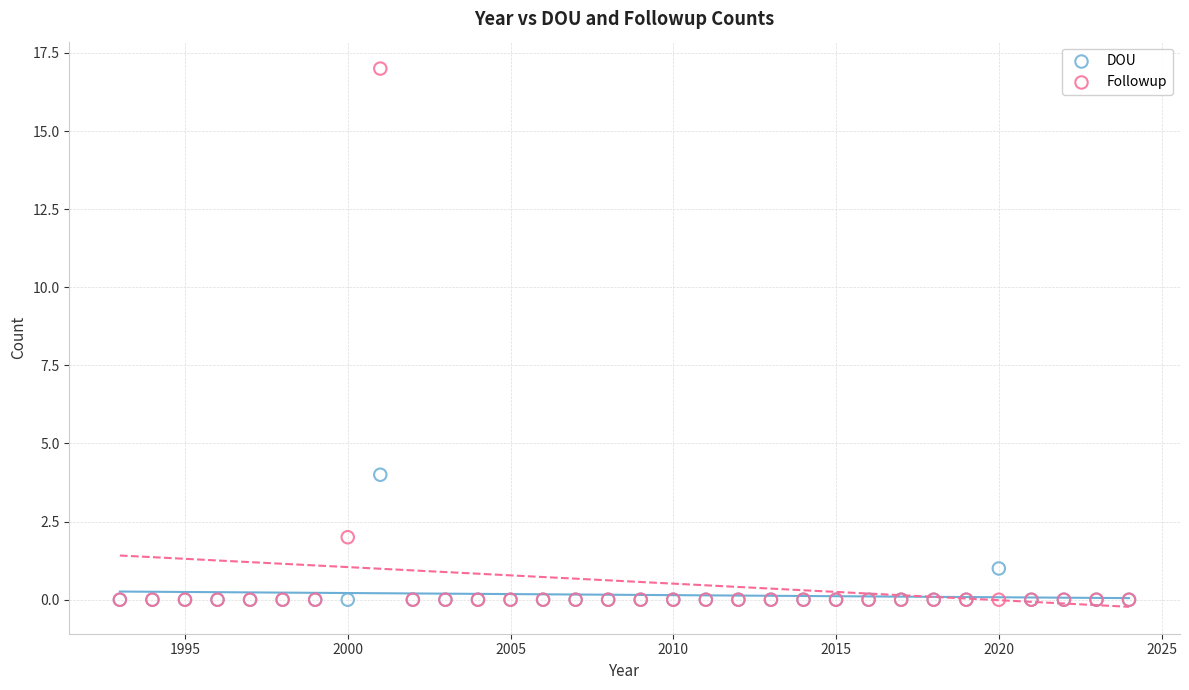

Across all series, what Y value is closest to 8?

4